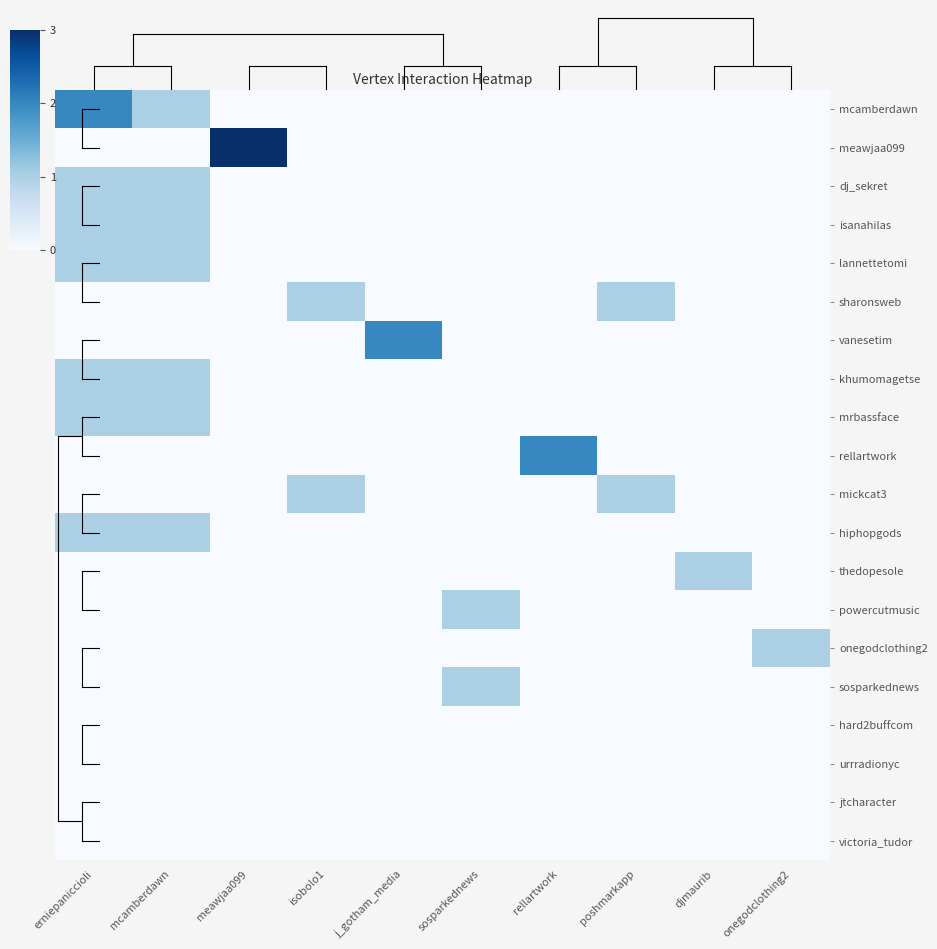

List the series in order of their peak value, lowest first.

hard2buffcom, urrradionyc, jtcharacter, victoria_tudor, dj_sekret, isanahilas, lannettetomi, sharonsweb, khumomagetse, mrbassface, mickcat3, hiphopgods, thedopesole, powercutmusic, onegodclothing2, sosparkednews, mcamberdawn, vanesetim, rellartwork, meawjaa099